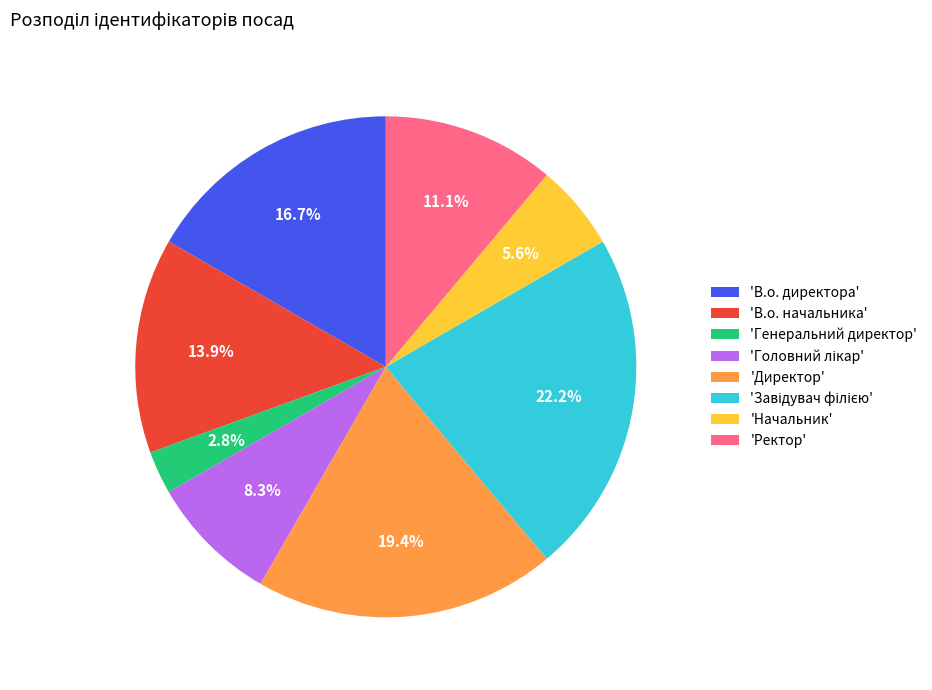

Is the sum of 'Директор' and 'Начальник' greater than half?

No